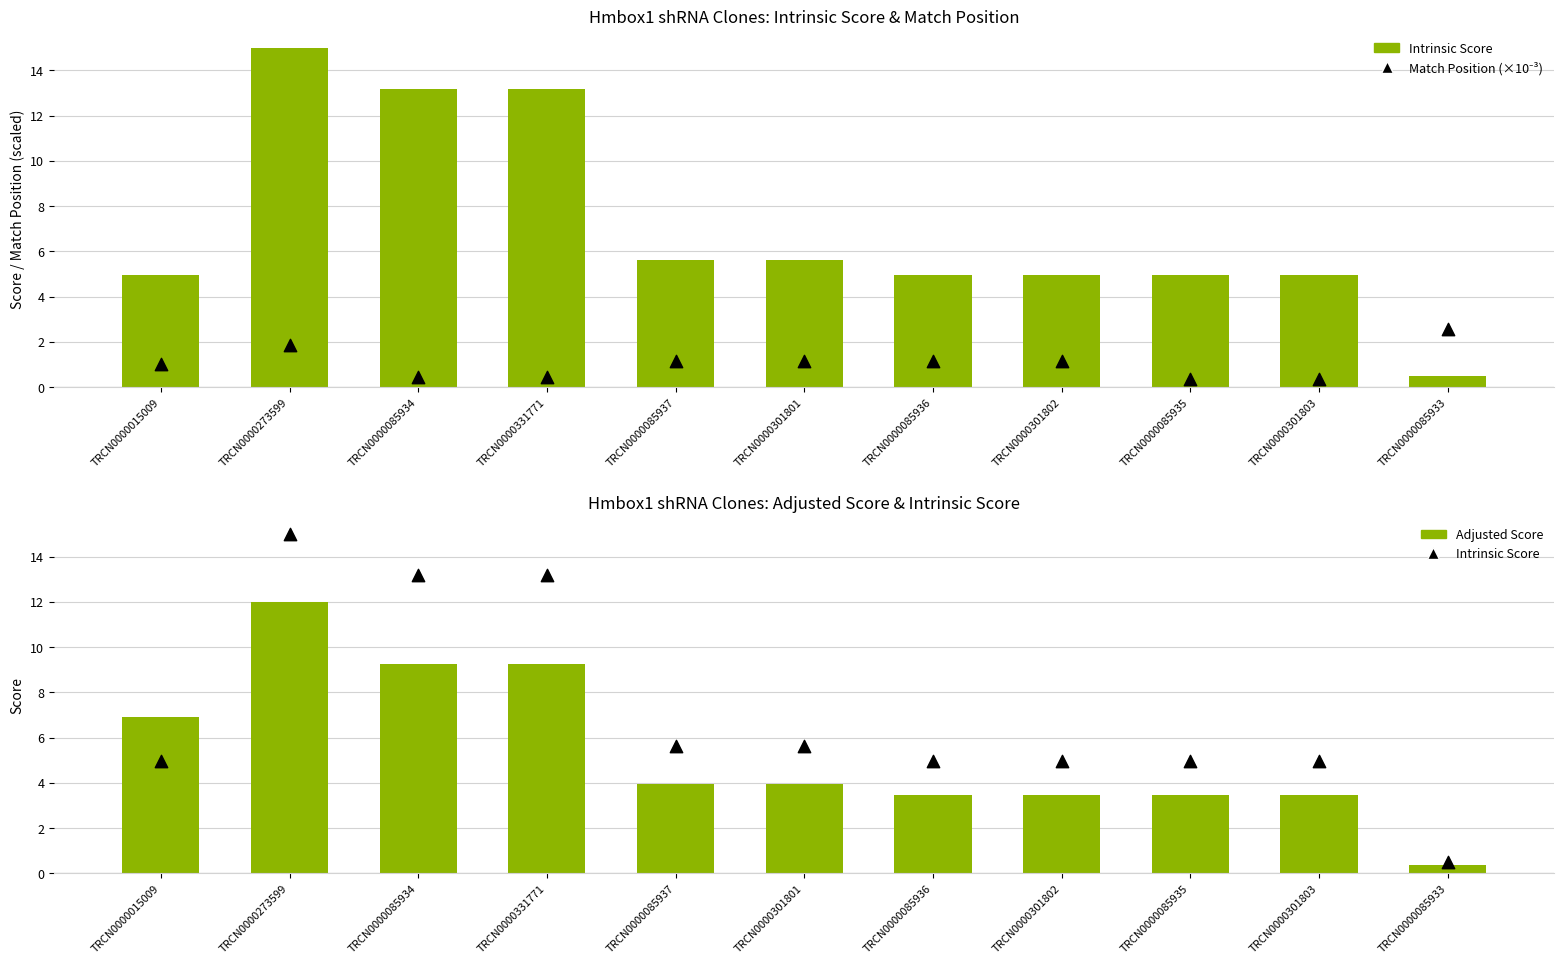

Which series contains the lowest Y value?

Adjusted Score